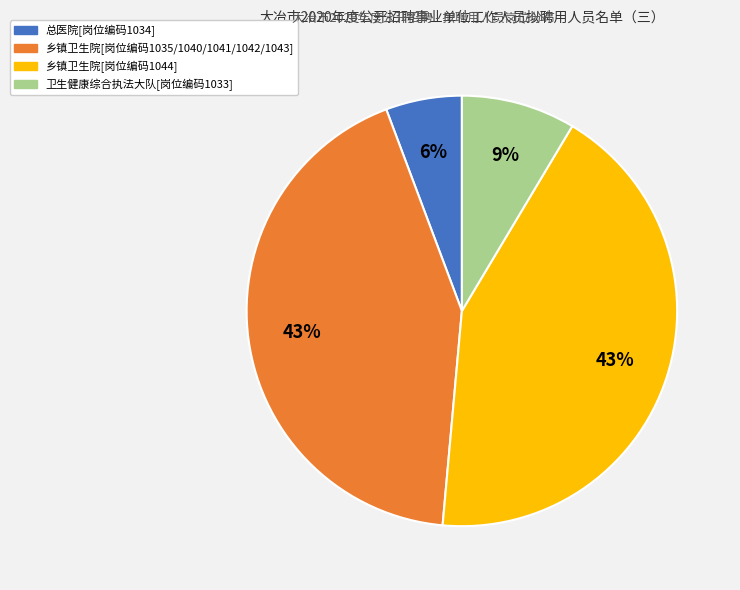

Is there a majority slice in this chart?

No